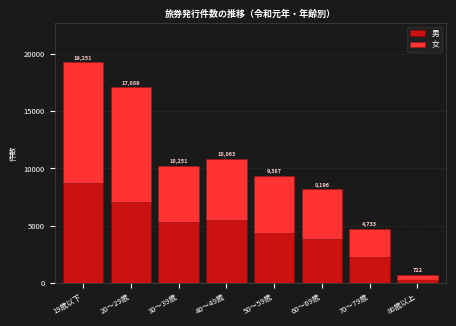

How many bars are there in total?

8